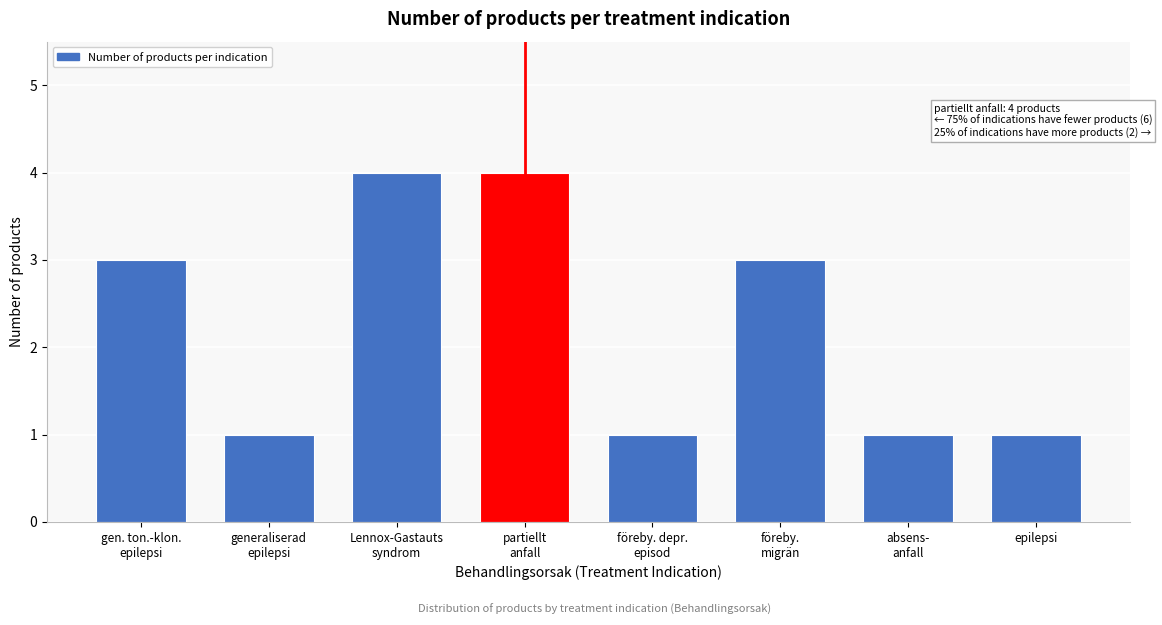

Reading left to right, what are all the values shown in this chart?

3	1	4	4	1	3	1	1